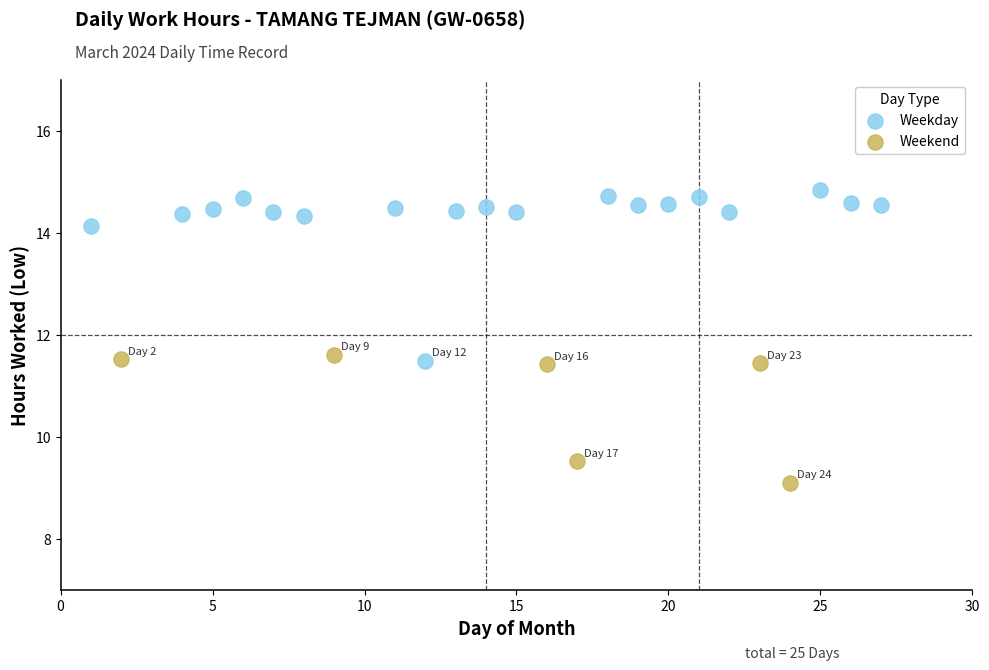

What are all the series names shown in the legend?

Weekday, Weekend